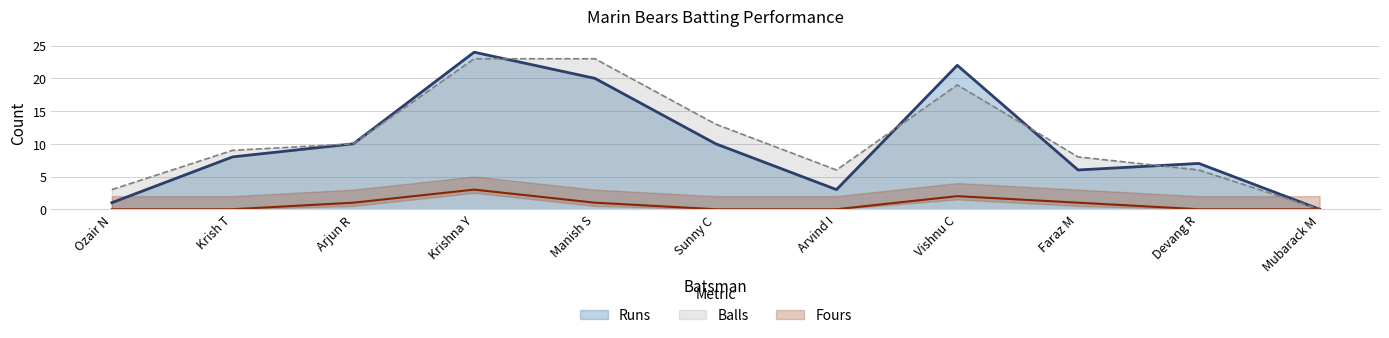

The value of Fours at Faraz M is 1. True or false?

True